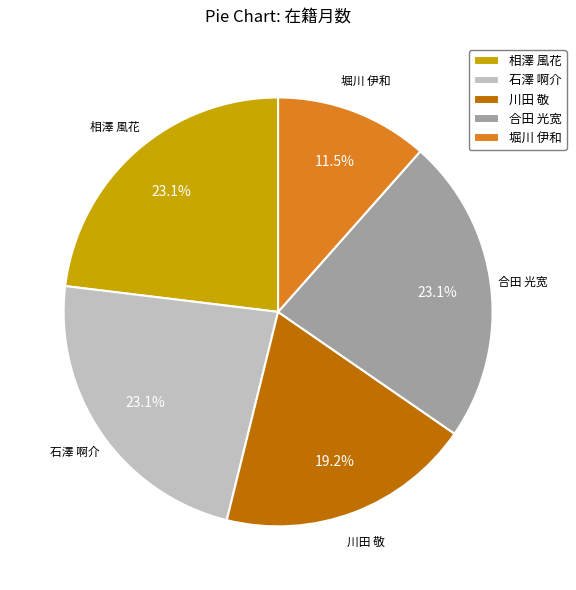

What is the ratio of the value at 石澤 啊介 to the value at 川田 敬?

1.2